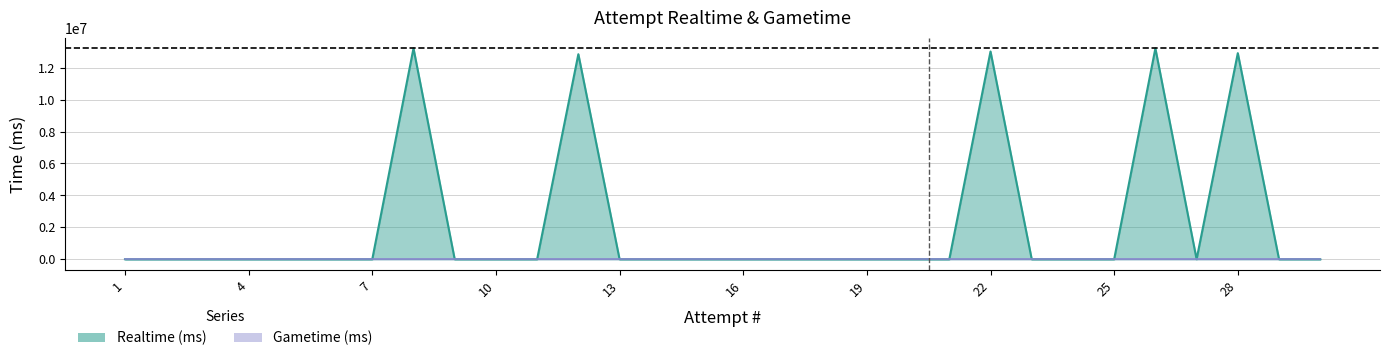

How many interior local valleys (lower than both neighbors) does the data have?

1